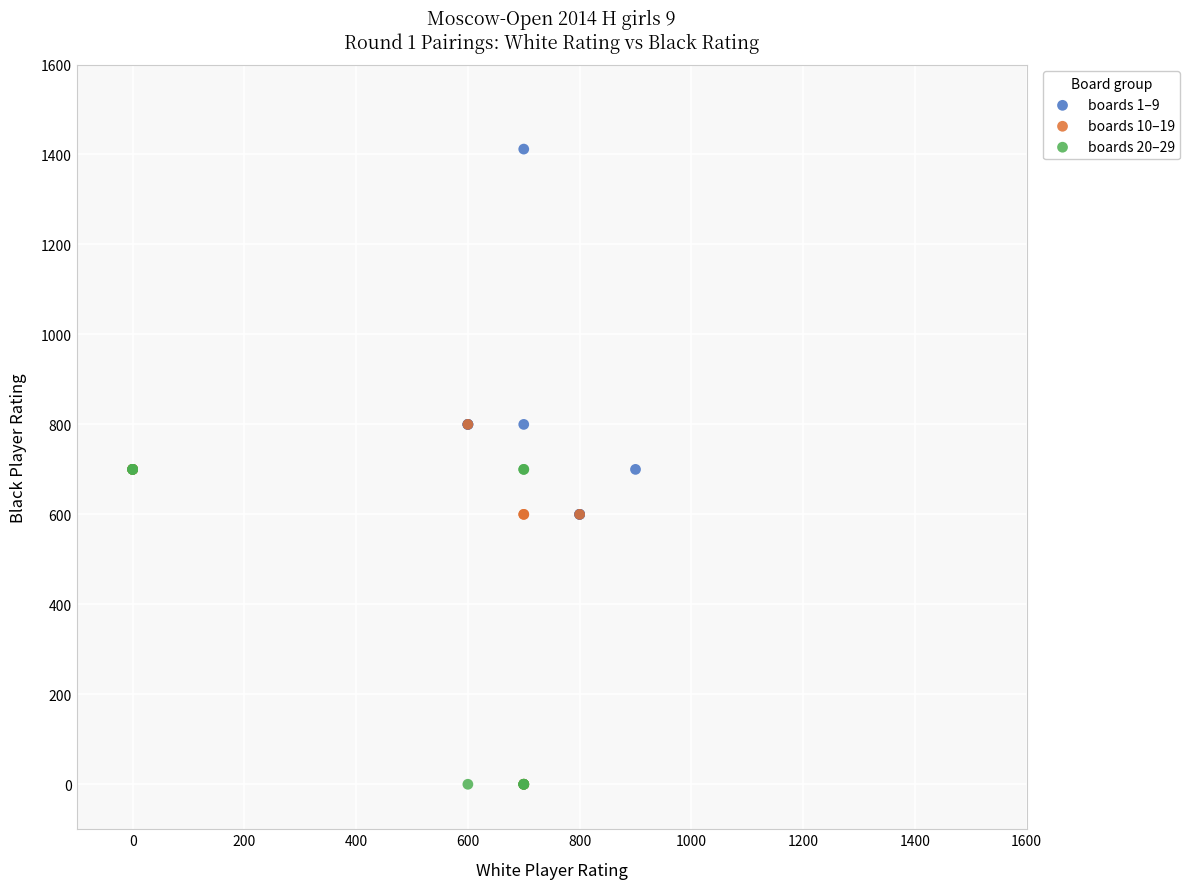

Which series reaches the maximum Y coordinate?

boards 1–9